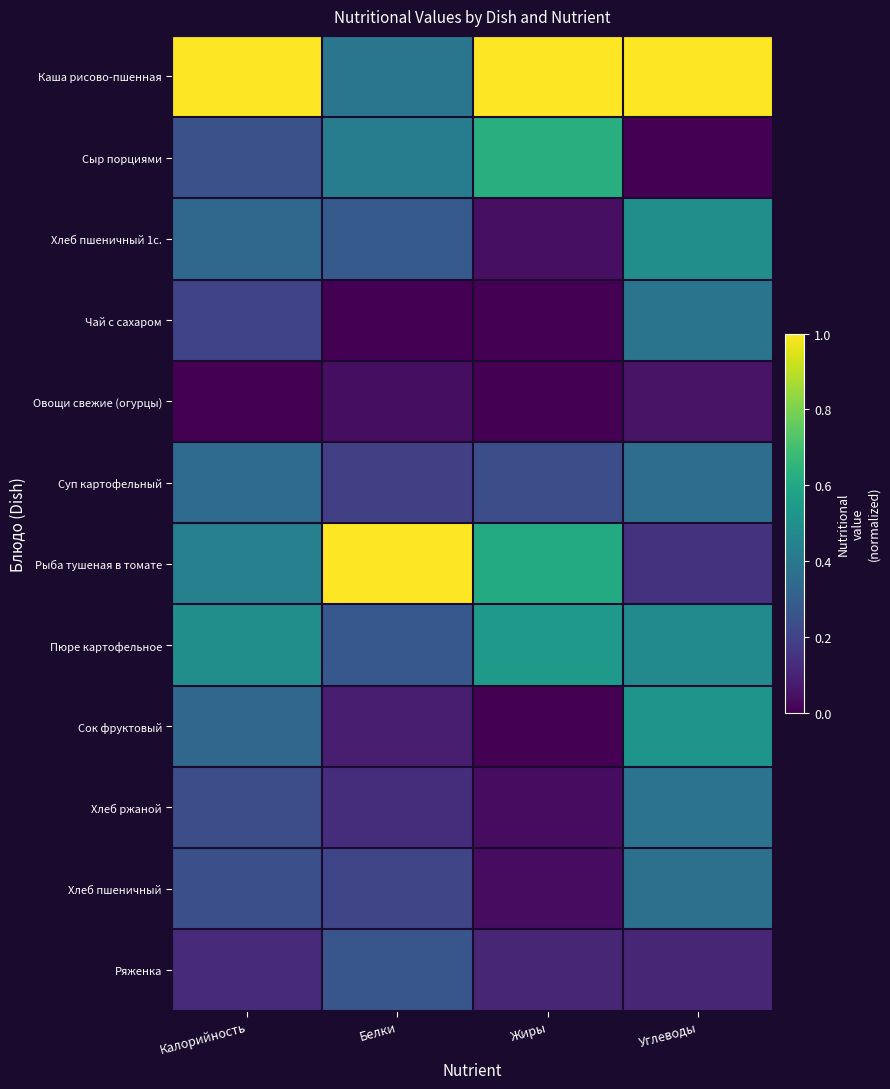

Reading left to right, transcribe all the data shown in this chart.

Каша рисово-пшенная: Калорийность=1.0	Белки=0.4	Жиры=1.0	Углеводы=1.0
Сыр порциями: Калорийность=0.2	Белки=0.4	Жиры=0.6	Углеводы=0.0
Хлеб пшеничный 1с.: Калорийность=0.3	Белки=0.3	Жиры=0.0	Углеводы=0.5
Чай с сахаром: Калорийность=0.2	Белки=0.0	Жиры=0.0	Углеводы=0.4
Овощи свежие (огурцы): Калорийность=0.0	Белки=0.0	Жиры=0.0	Углеводы=0.1
Суп картофельный: Калорийность=0.3	Белки=0.2	Жиры=0.2	Углеводы=0.4
Рыба тушеная в томате: Калорийность=0.4	Белки=1.0	Жиры=0.6	Углеводы=0.1
Пюре картофельное: Калорийность=0.5	Белки=0.3	Жиры=0.5	Углеводы=0.5
Сок фруктовый: Калорийность=0.3	Белки=0.1	Жиры=0.0	Углеводы=0.5
Хлеб ржаной: Калорийность=0.2	Белки=0.1	Жиры=0.0	Углеводы=0.4
Хлеб пшеничный: Калорийность=0.2	Белки=0.2	Жиры=0.0	Углеводы=0.4
Ряженка: Калорийность=0.1	Белки=0.3	Жиры=0.1	Углеводы=0.1